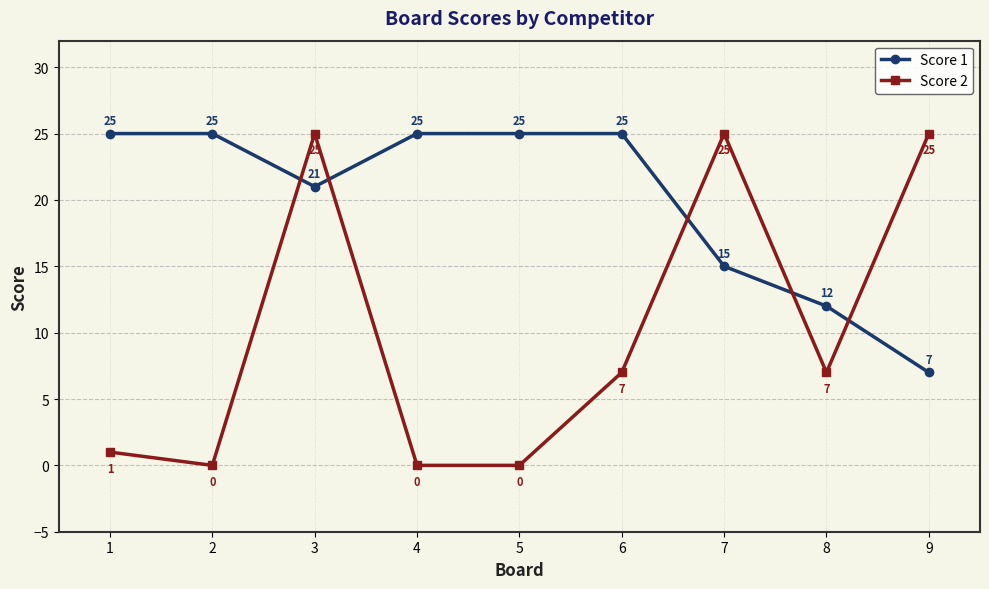

List the series in order of their overall mean, highest first.

Score 1, Score 2